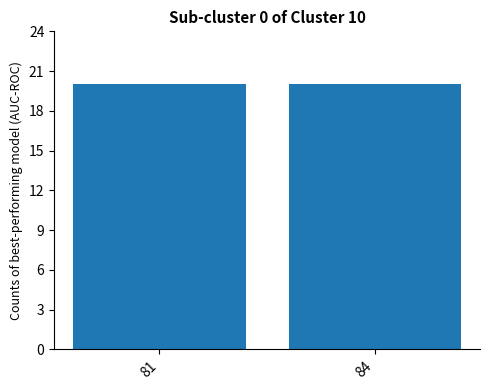

Is it true that condAB equals 1.5 at supA=81,supB=75?

False